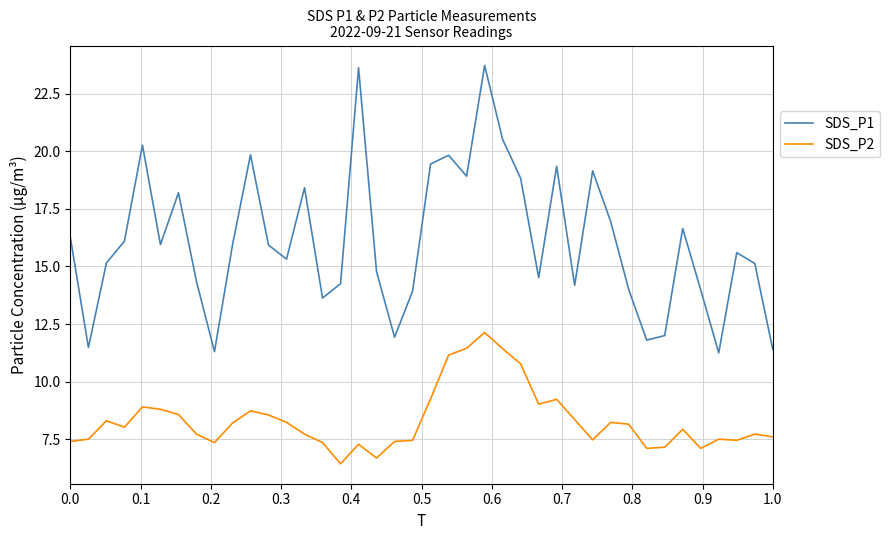

True or false: SDS_P2 has more than 0 points higher than both neighbors.

True